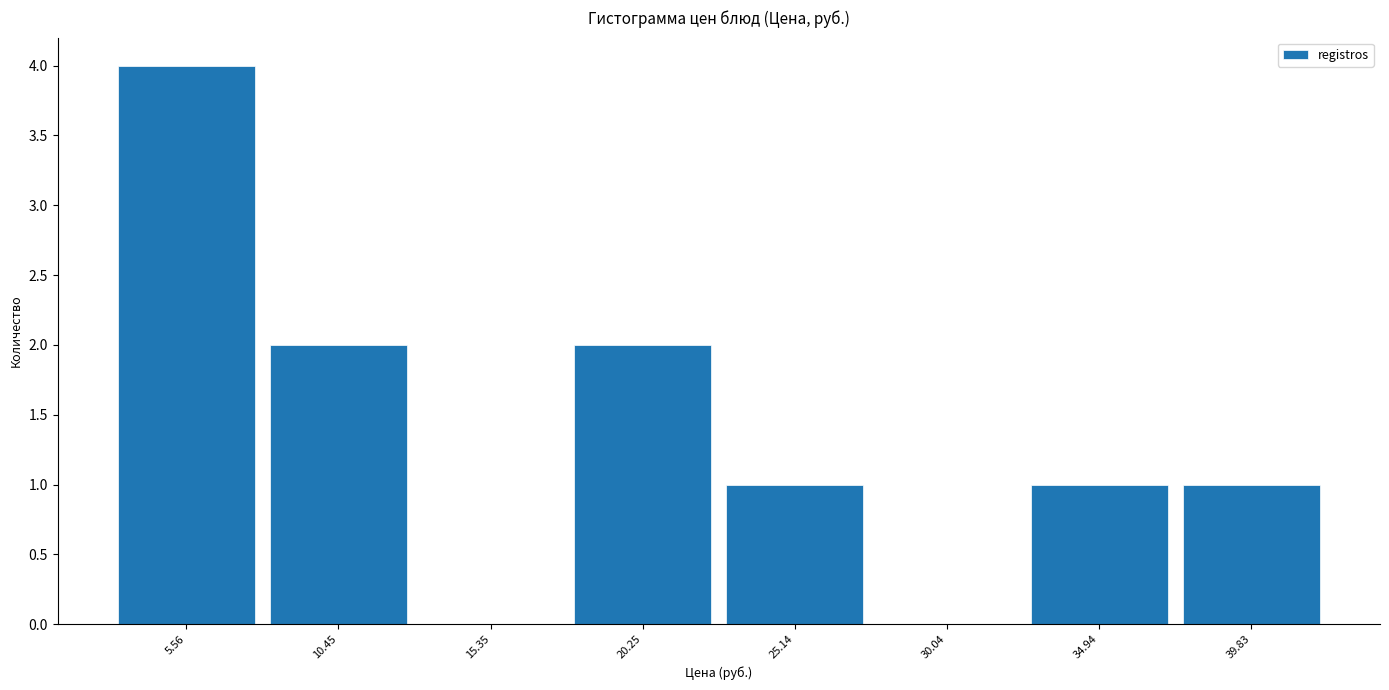

Reading left to right, transcribe this chart: for each bar, give the range it covers on the x-axis and its height. Neither the bar edges nor the heights are printed on the chart, so give them approximately, as read against the axes.

3.0 to 8.0: 4
8.0 to 13.0: 2
13.0 to 18.0: 0
18.0 to 22.5: 2
22.5 to 27.5: 1
27.5 to 32.5: 0
32.5 to 37.5: 1
37.5 to 42.5: 1